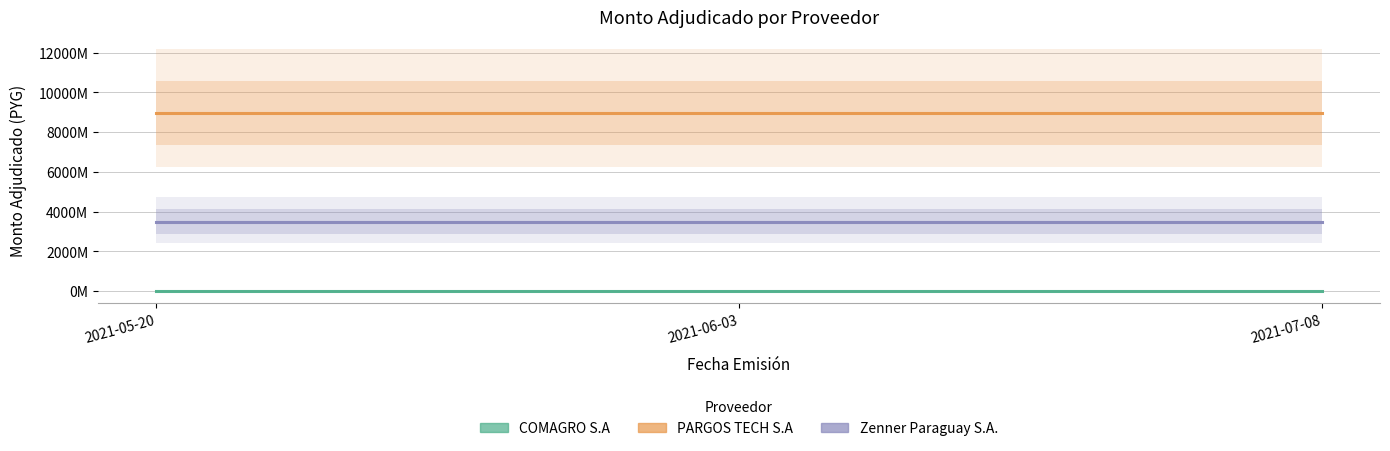

Which category has the highest value in the Zenner Paraguay S.A. series?

2021-05-20